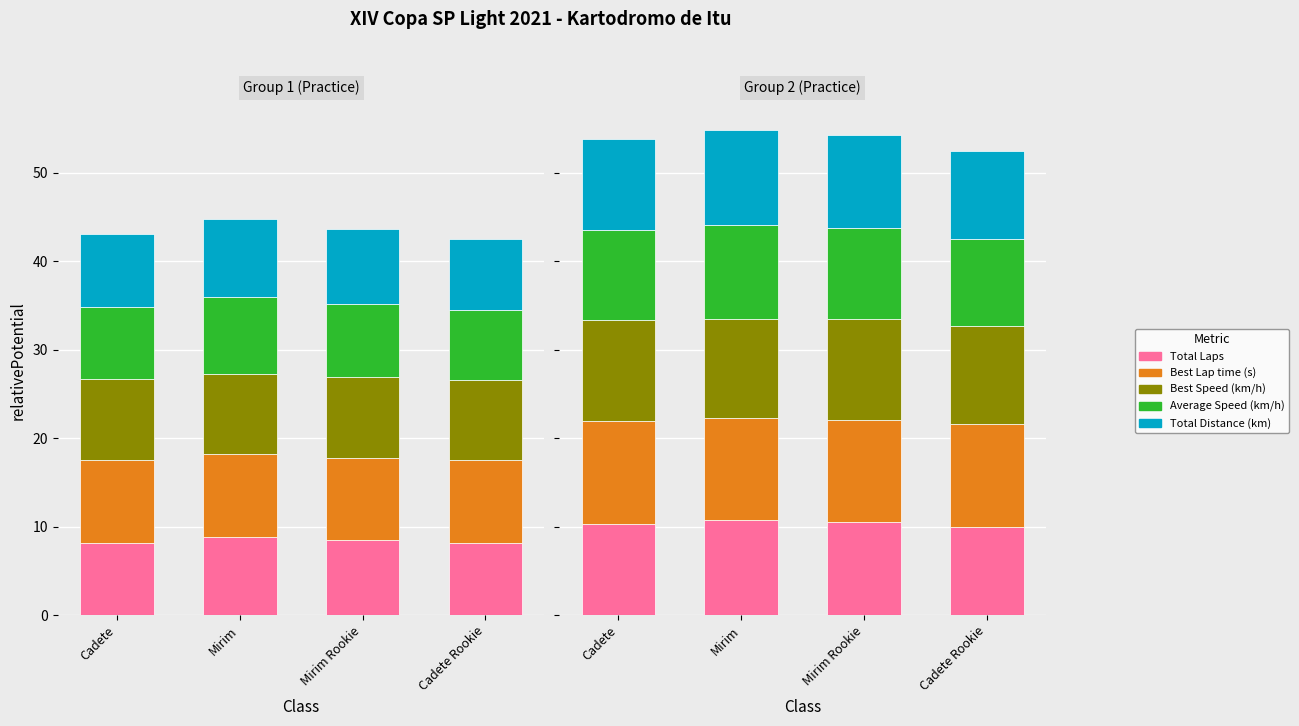

How many data points in Average Speed are less than 8?

1